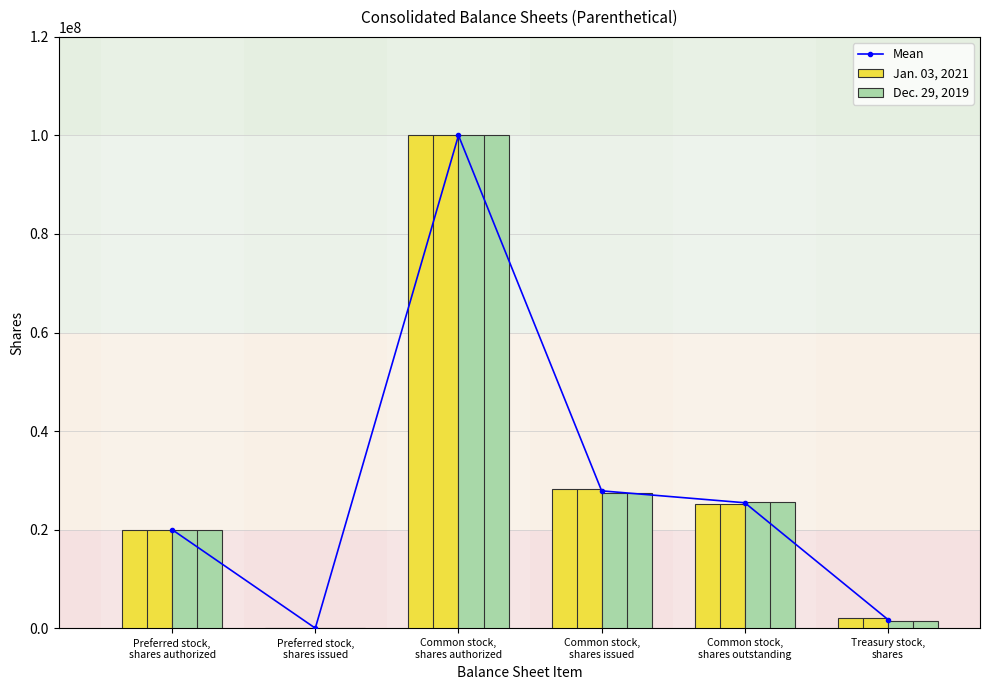

At Treasury stock,
shares, list the series in order from largest to smallest.

Jan. 03, 2021, Mean, Dec. 29, 2019